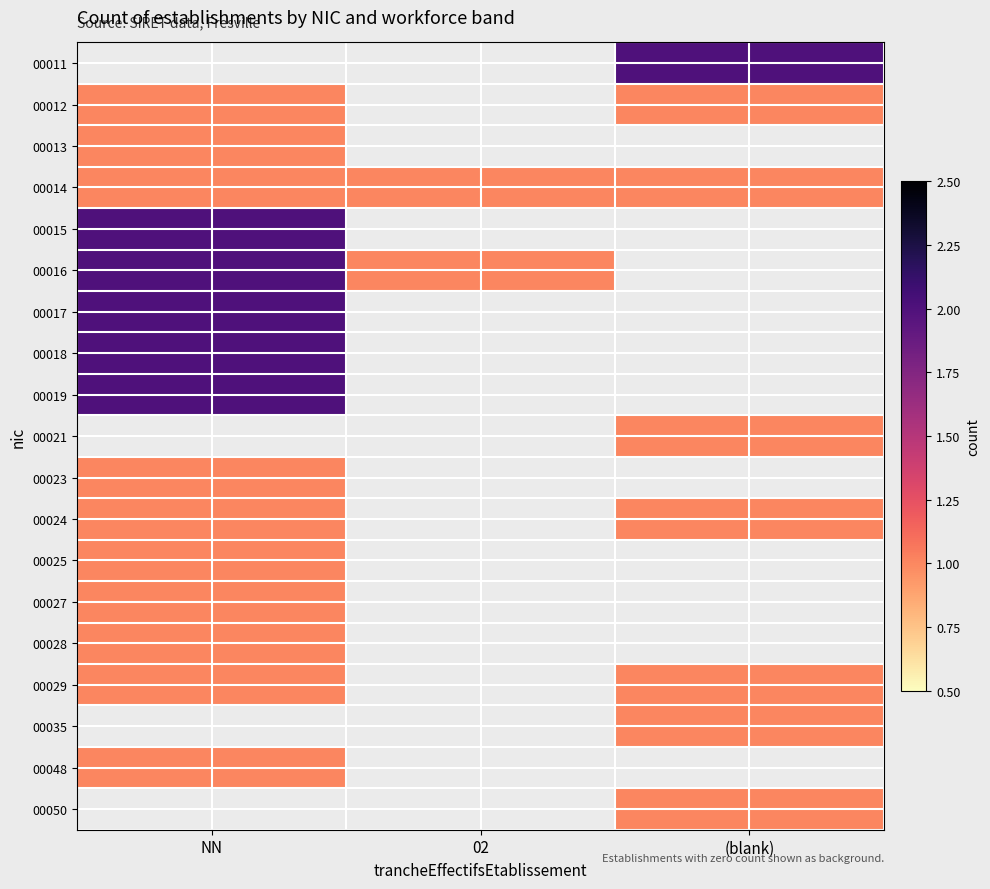

The 00018 series shows 3.2 at NN. True or false?

False